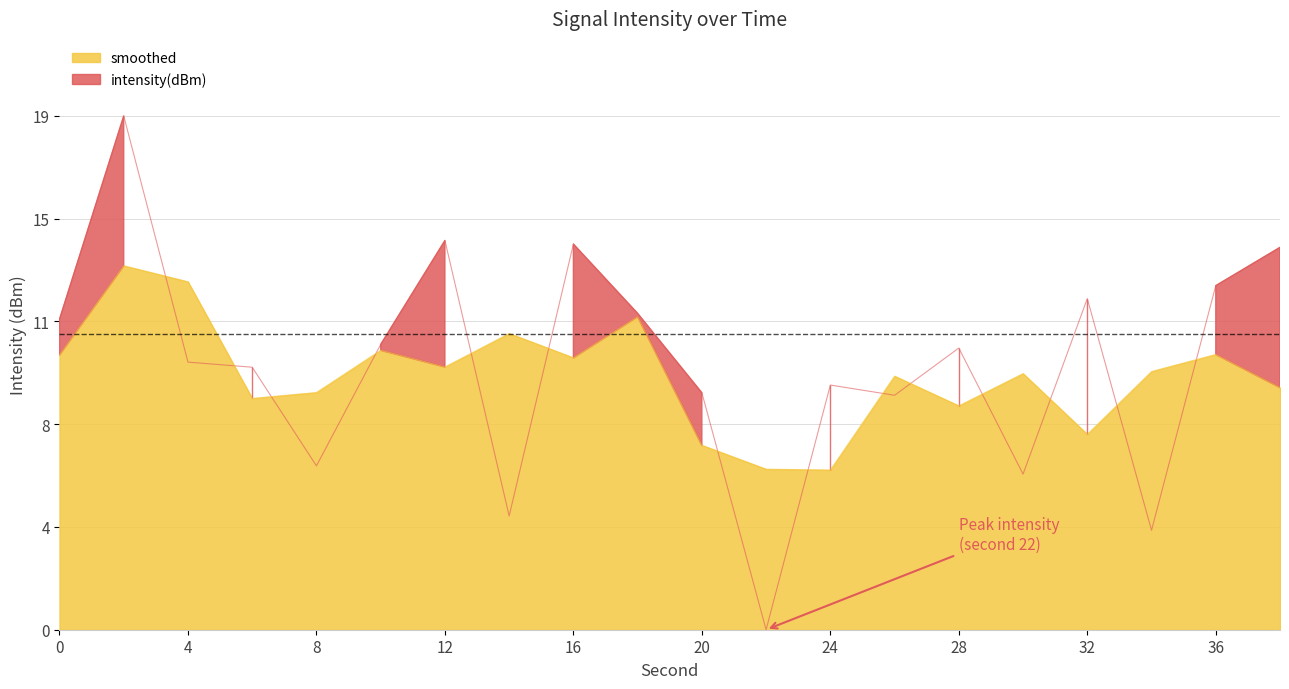

What is the value of the 4th point from the left?

9.7